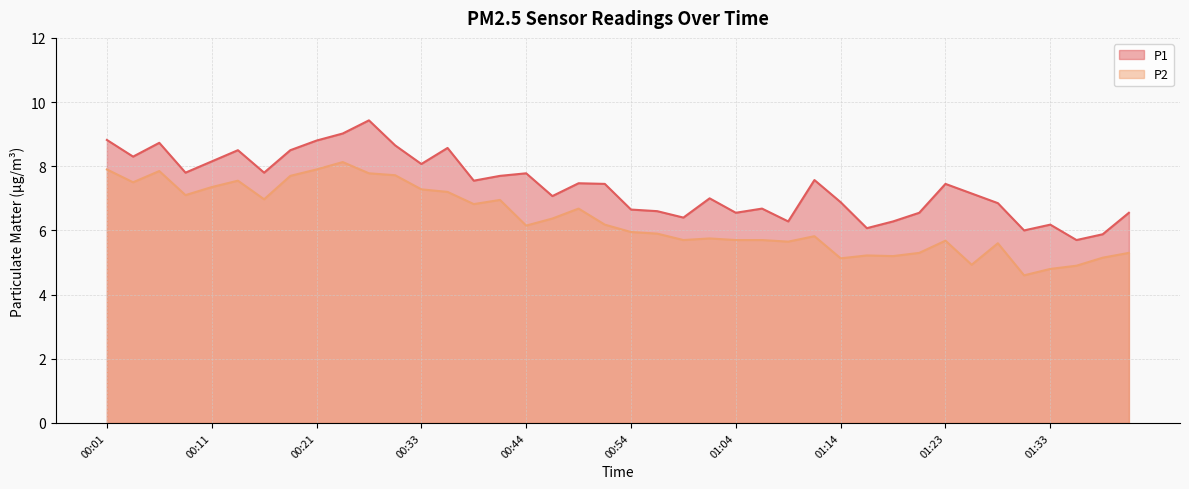

How many interior local valleys does the P2 series have?

11